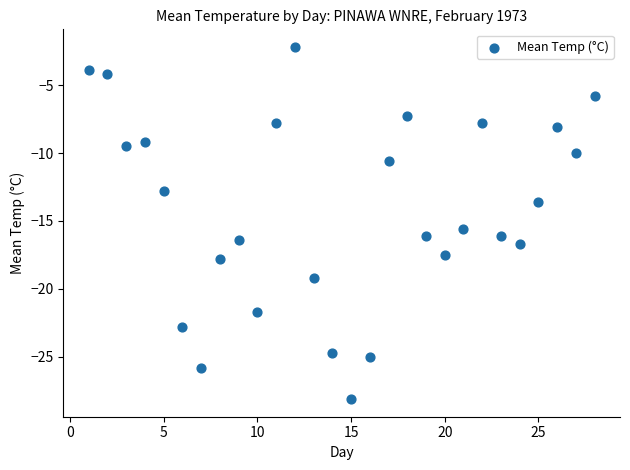

What Y value in the scatter plot is closest to -15?

-15.6